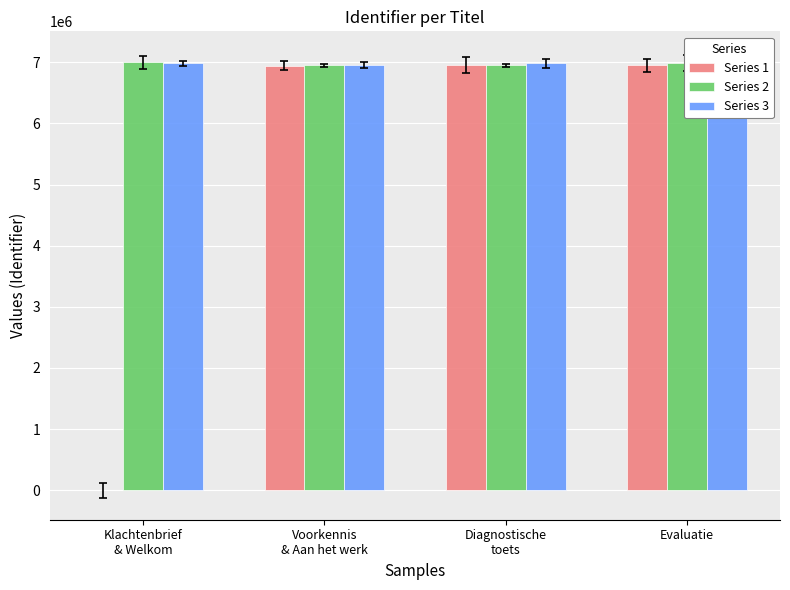

Where is Series 2 nearest to the value 6976534?

Evaluatie